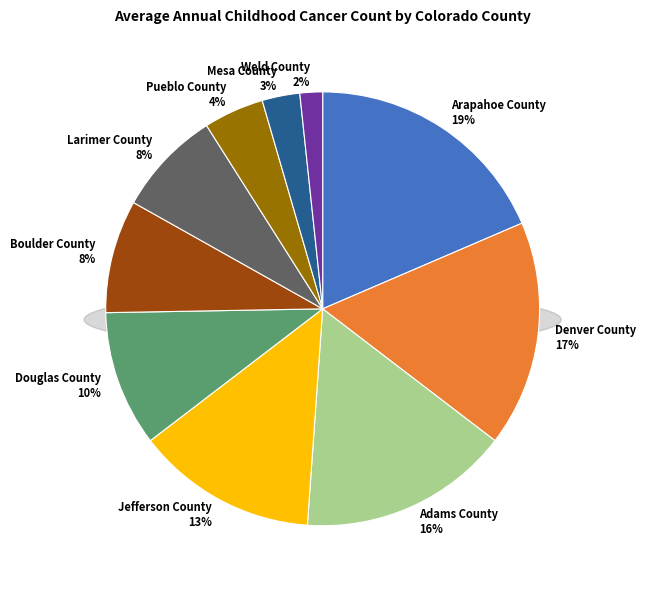

What is the smallest slice in the pie chart?

Weld County